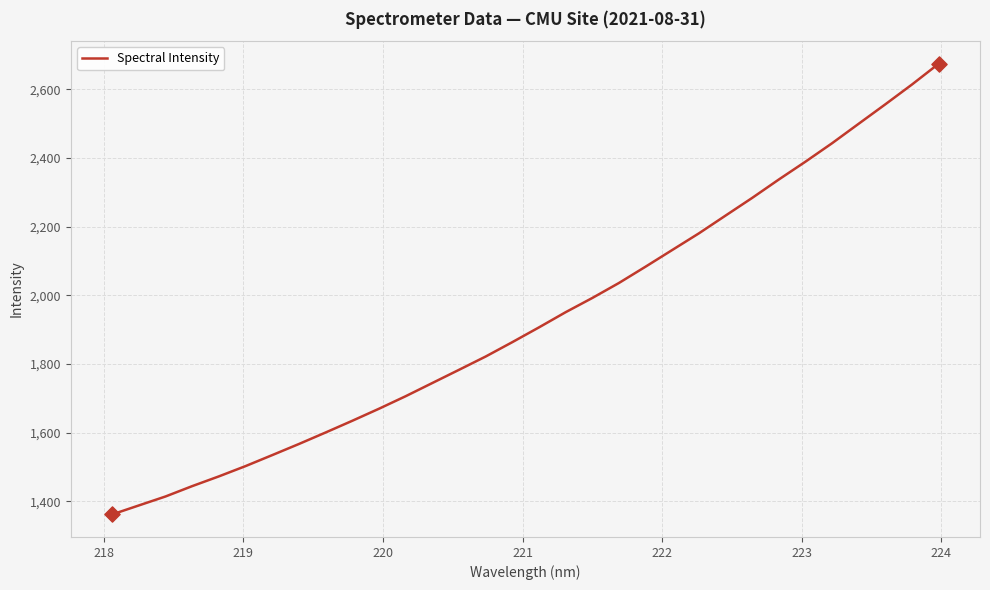

What is the difference between the maximum and minimum values?

1313.4